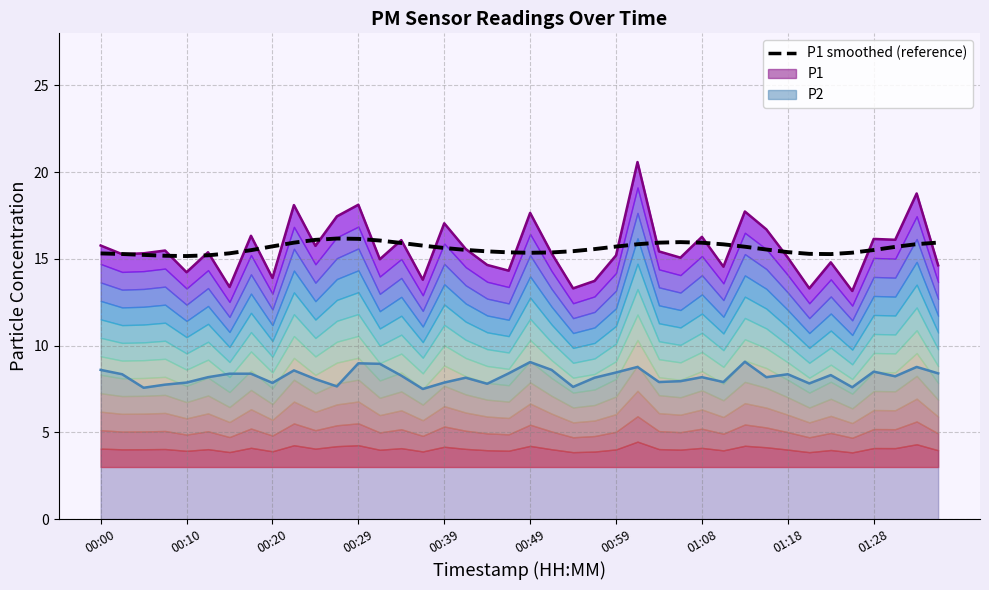

The value at 17 is 15.5. True or false?

True